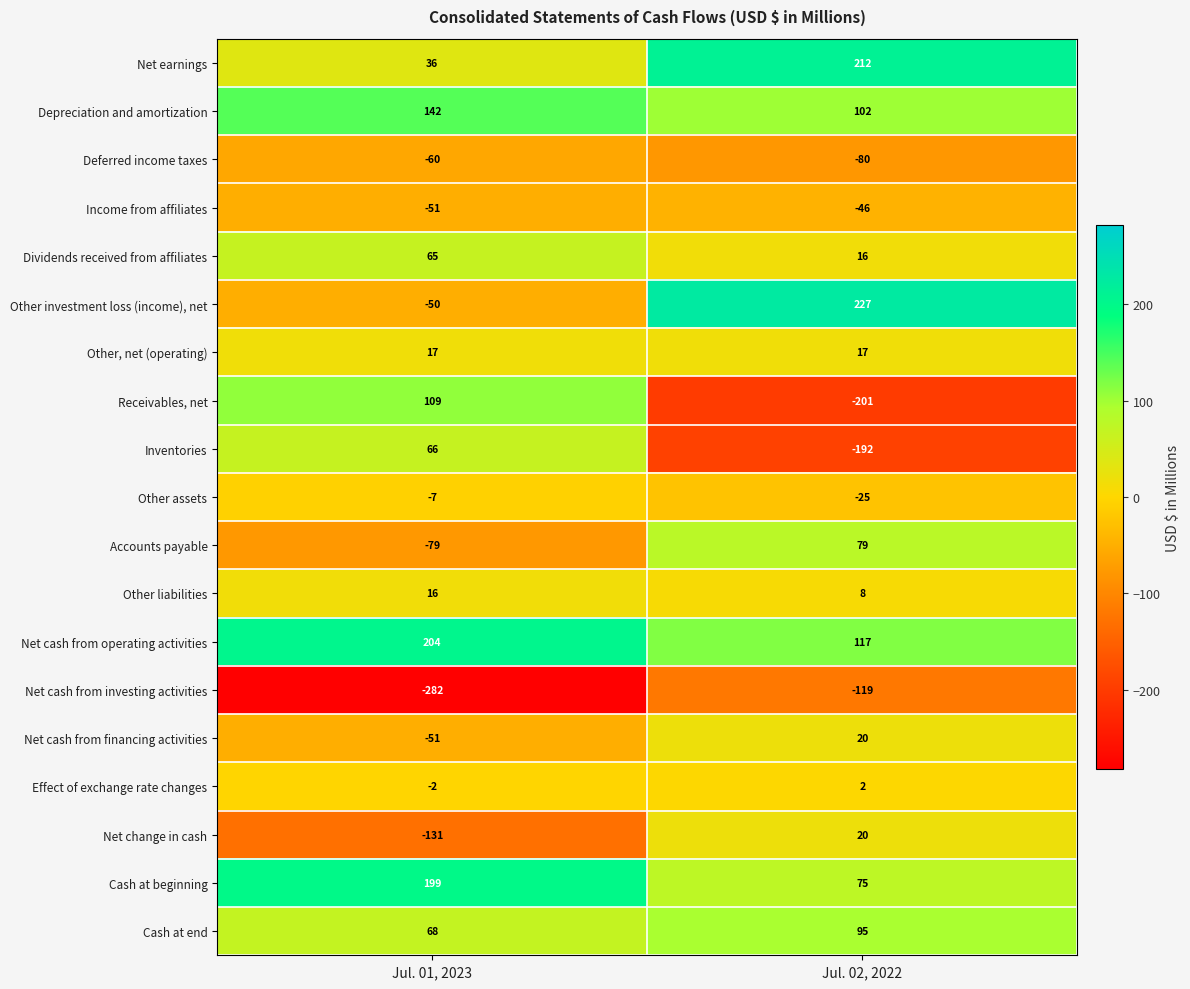

At which category does the chart reach its peak across all series?

Jul. 02, 2022